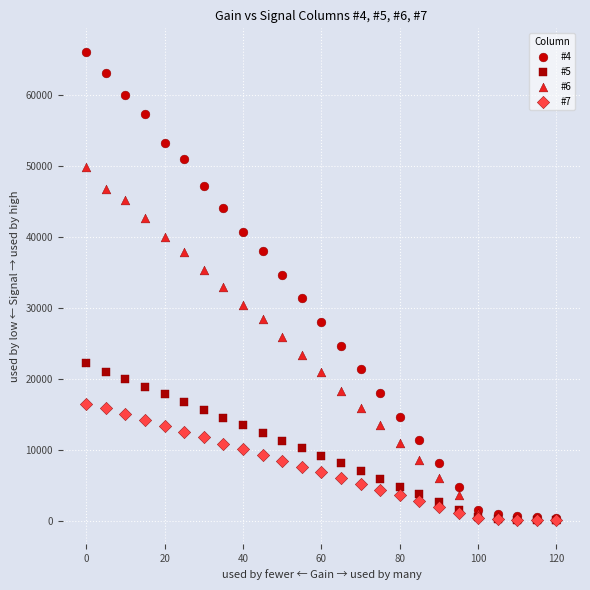

Which series has the largest Y range (max minus min)?

#4